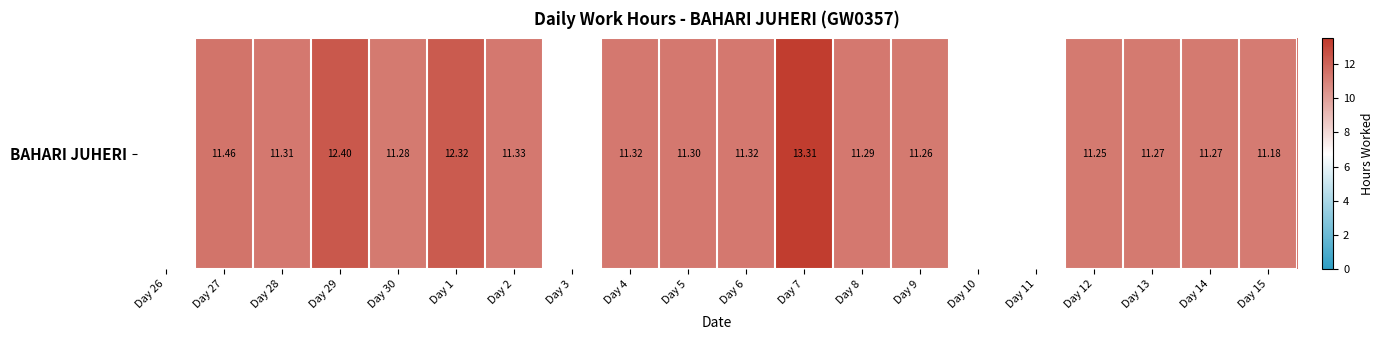

Reading right to left, what are all the values shown in this chart?

11.2	11.3	11.3	11.2	0.0	0.0	11.3	11.3	13.3	11.3	11.3	11.3	0.0	11.3	12.3	11.3	12.4	11.3	11.5	0.0